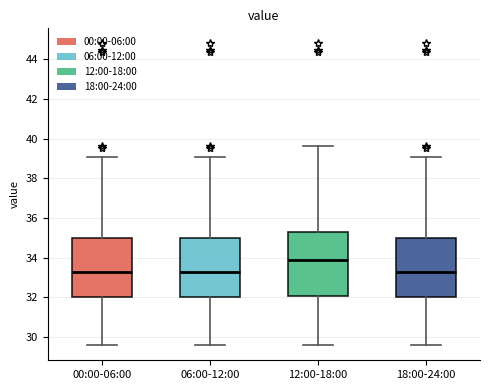

Where is the lower edge of the box for 06:00-12:00 on the y-axis? The values are not printed on the chart, so give them approximately, as read against the axis.

32.0